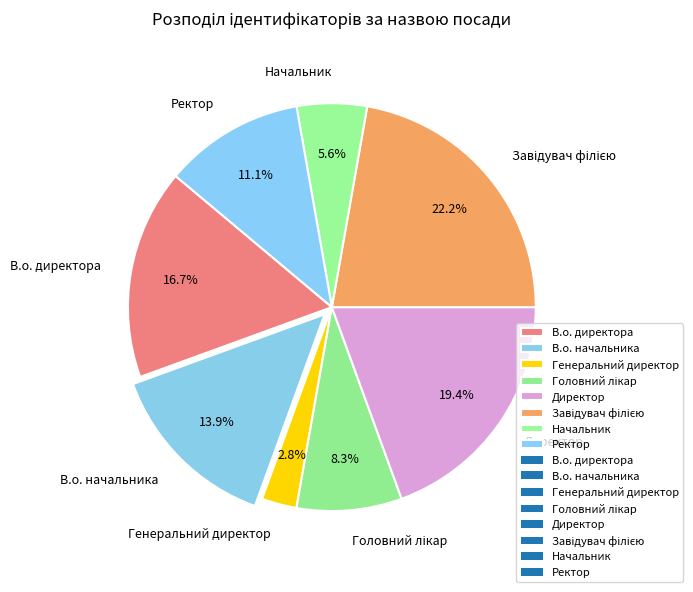

What percentage is the Директор slice, to the nearest percent?

19%